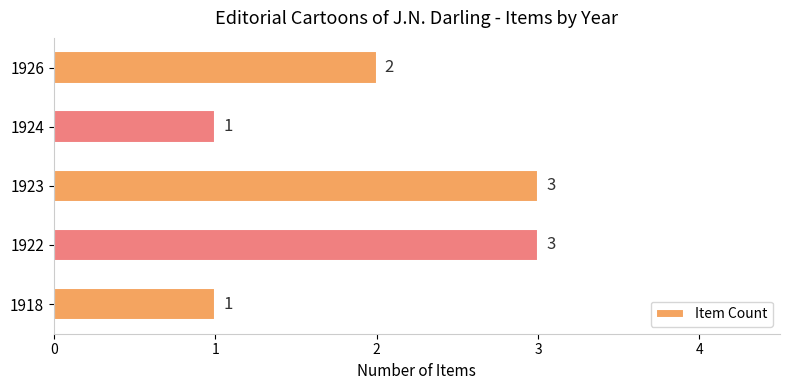

What is the sum of all values?

10